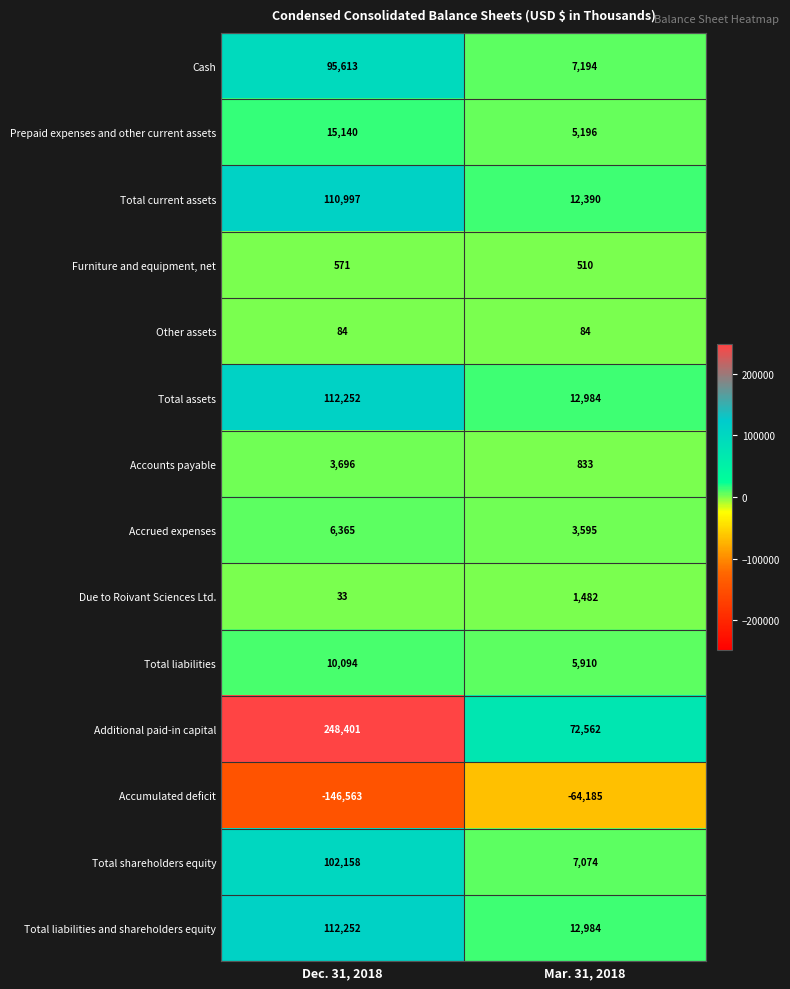

Which category has the highest value in the Prepaid expenses and other current assets series?

Dec. 31, 2018